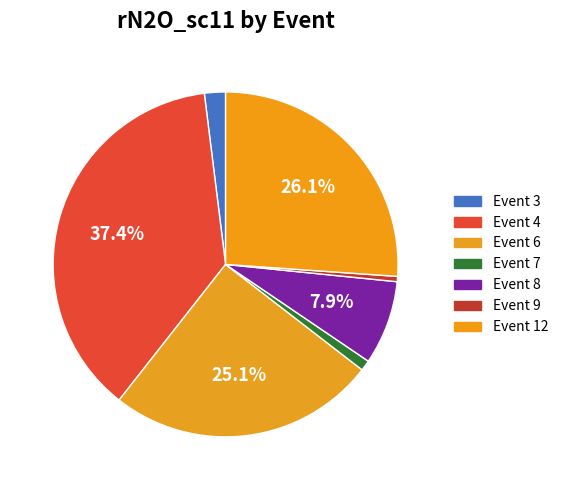

Count the number of slices in the pie.

7